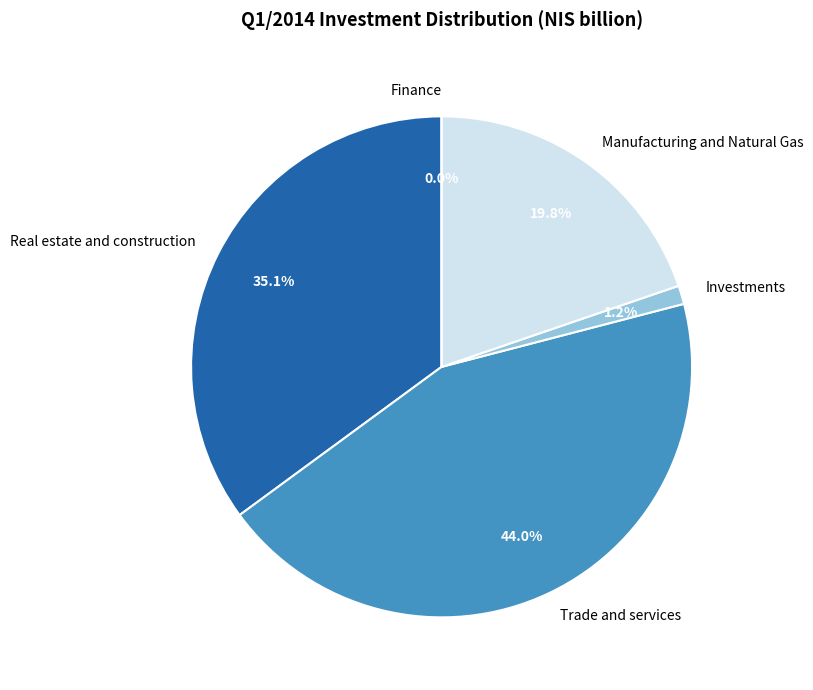

Rank the categories by value from lowest to highest.

Finance, Investments, Manufacturing and Natural Gas, Real estate and construction, Trade and services